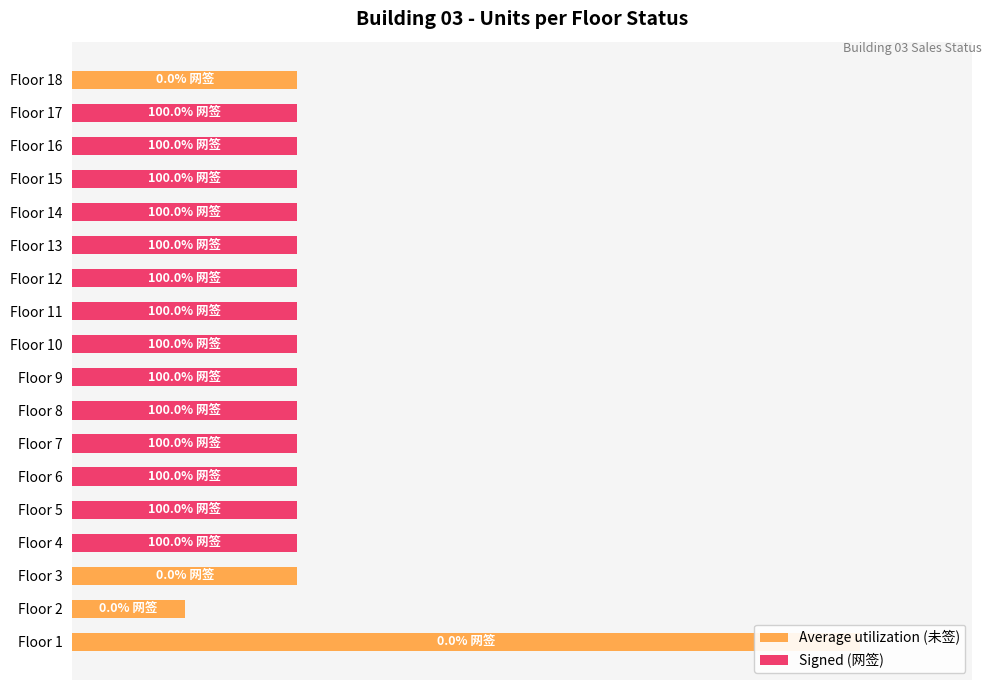

Reading left to right, list all the values displayed in this chart.

Average utilization (未签): 14	2	4	0	0	0	0	0	0	0	0	0	0	0	0	0	0	4
Signed (网签): 0	0	0	4	4	4	4	4	4	4	4	4	4	4	4	4	4	0